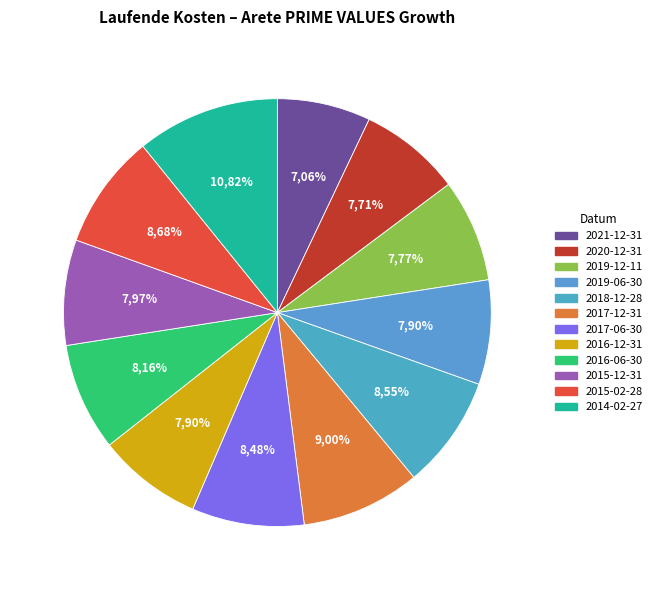

Is there a majority slice in this chart?

No